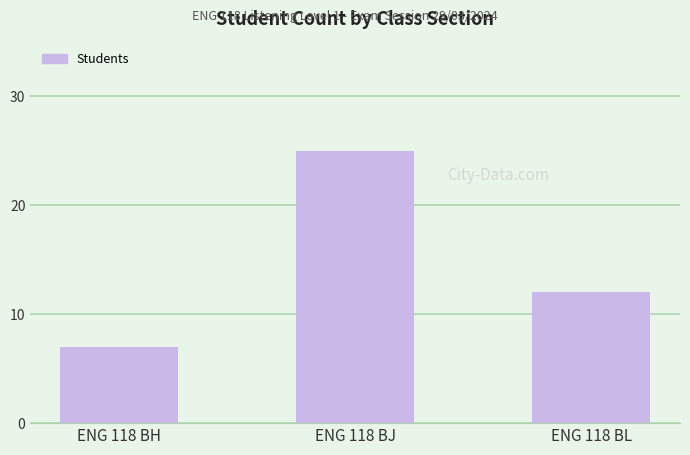

Approximately how many times larger is the value at ENG 118 BL compared to ENG 118 BH?

1.7